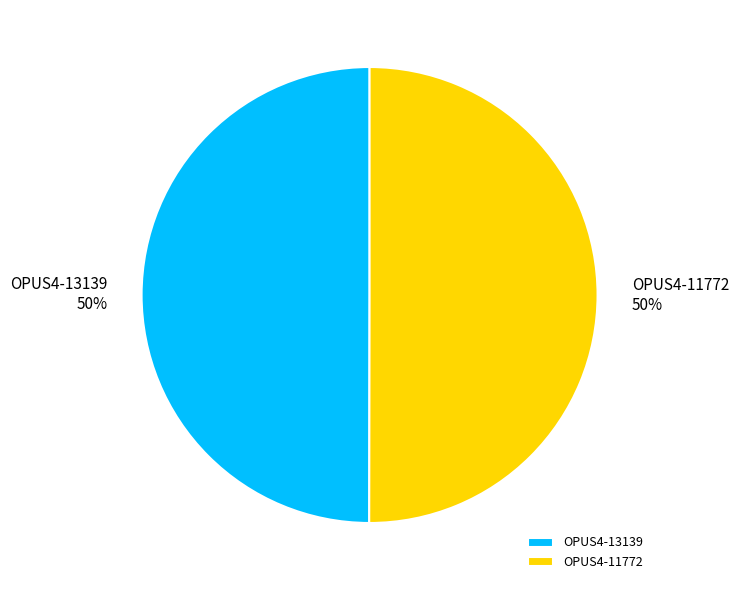

What is the ratio of the value at OPUS4-13139 to the value at OPUS4-11772?

1.0